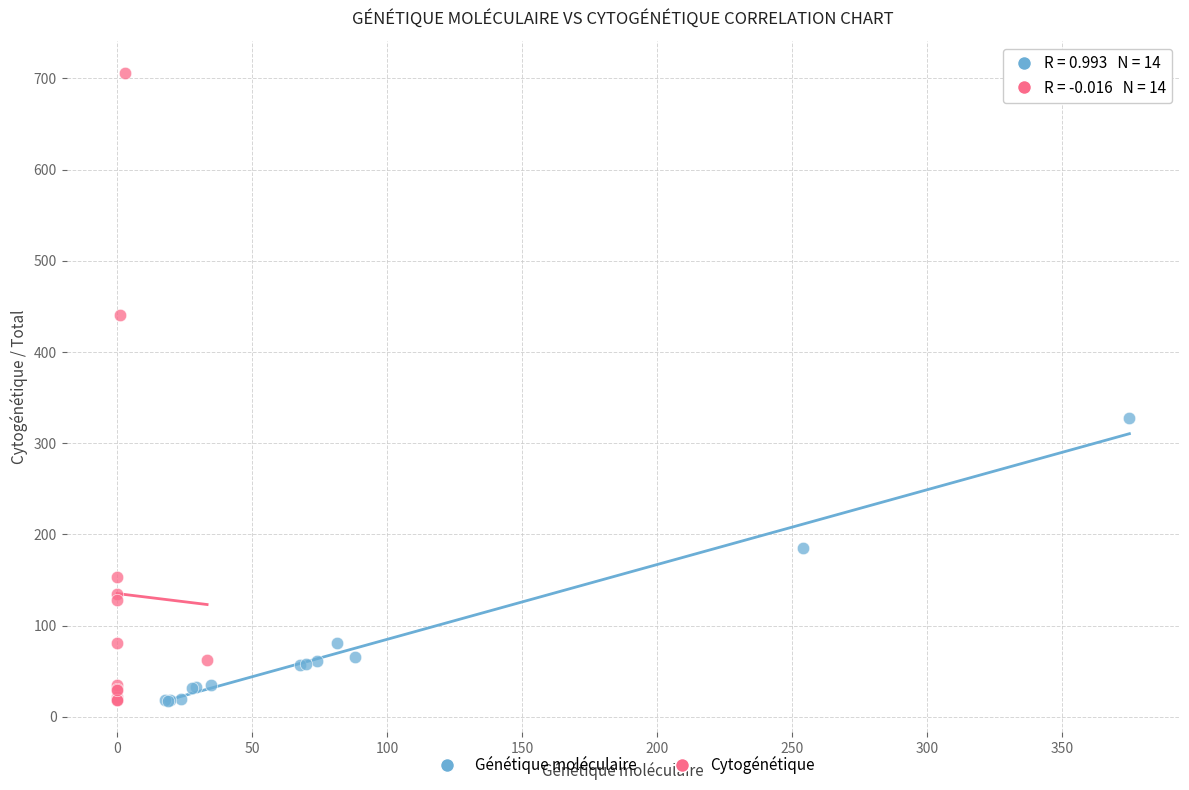

Which series has the widest spread of Y values?

Cytogénétique